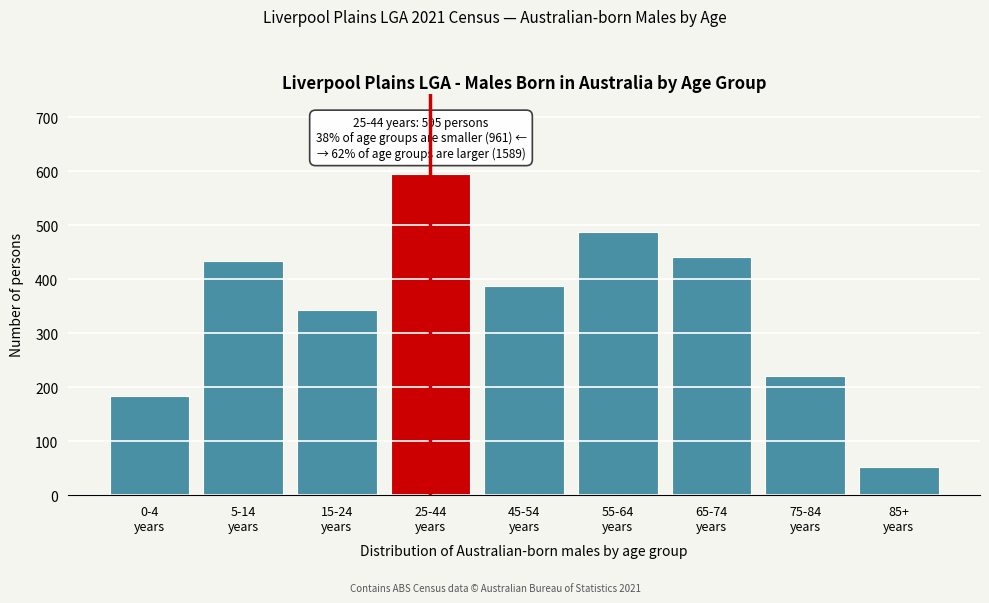

Reading left to right, what are all the values shown in this chart?

184	434	343	595	388	487	441	221	52